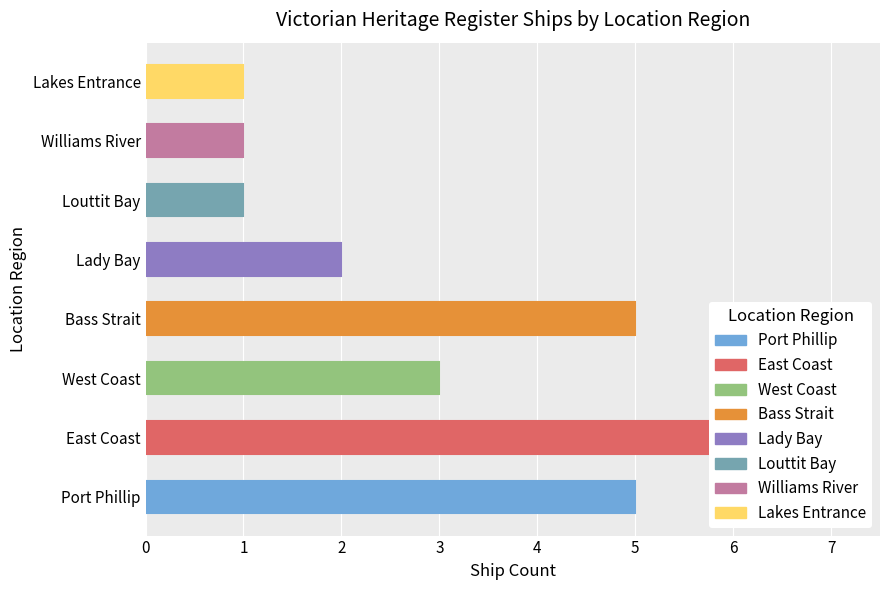

The value at Louttit Bay is 2. True or false?

False